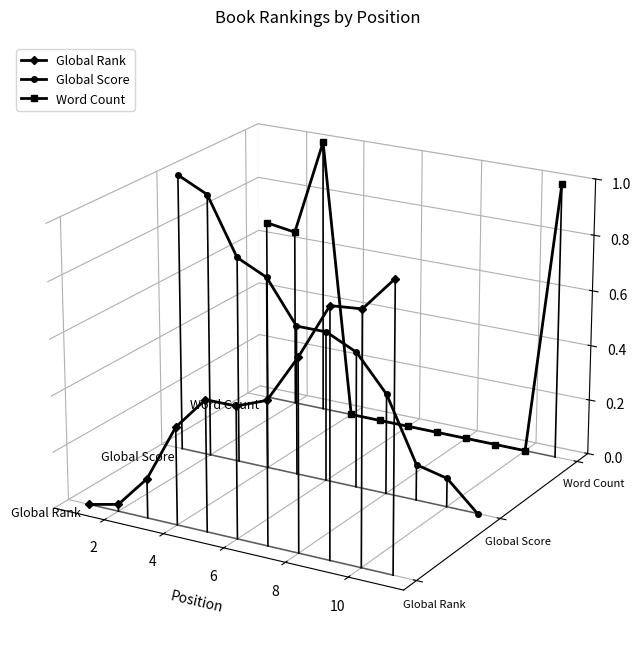

Is it true that Word Count equals -0.0 at 10?

False